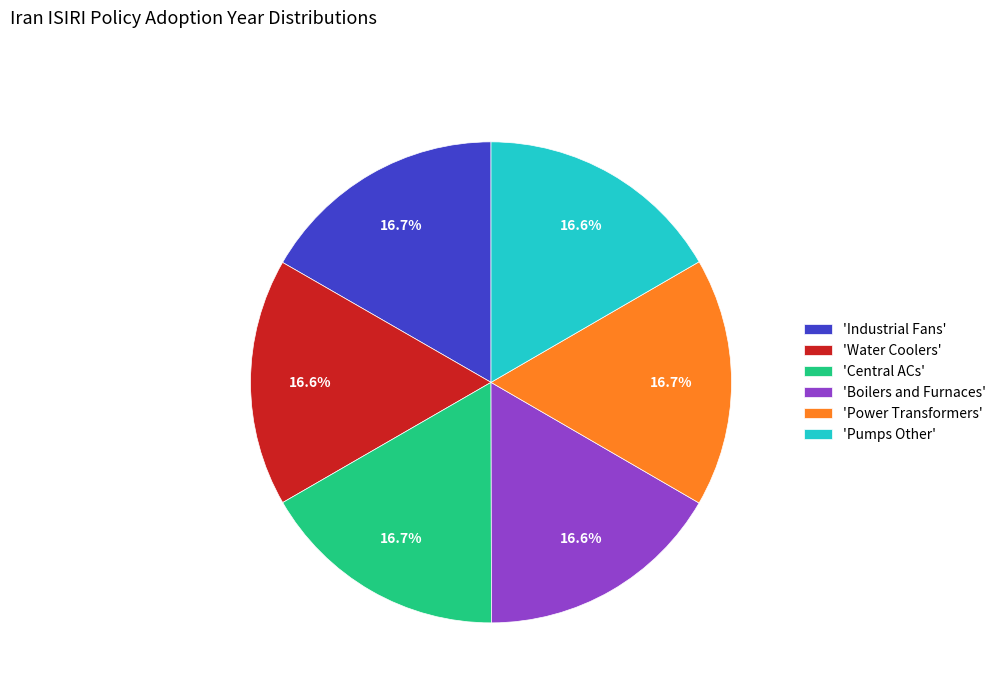

Is there a majority slice in this chart?

No